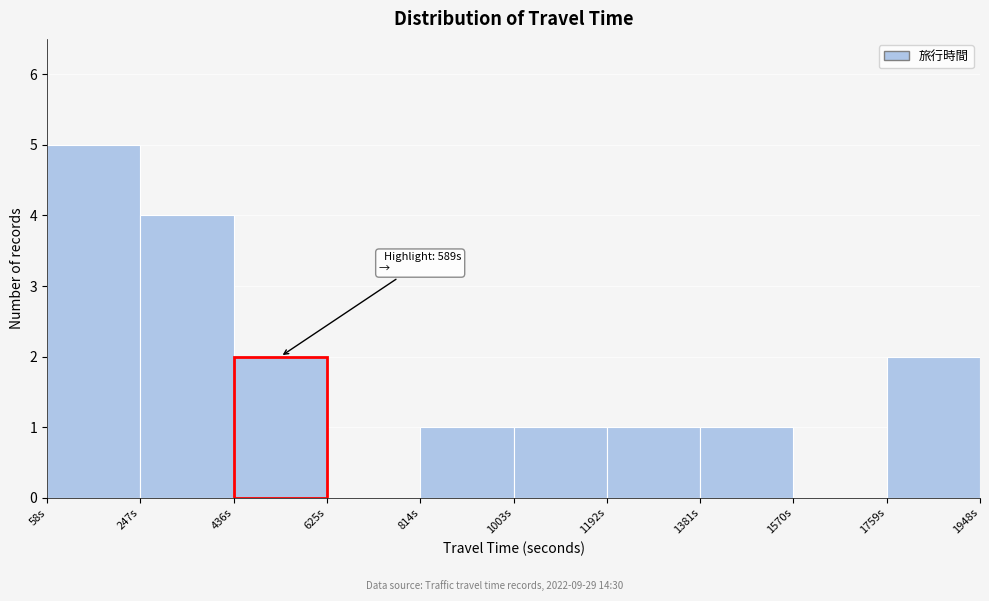

Over which range of the x-axis is the bar tallest?

60 to 240